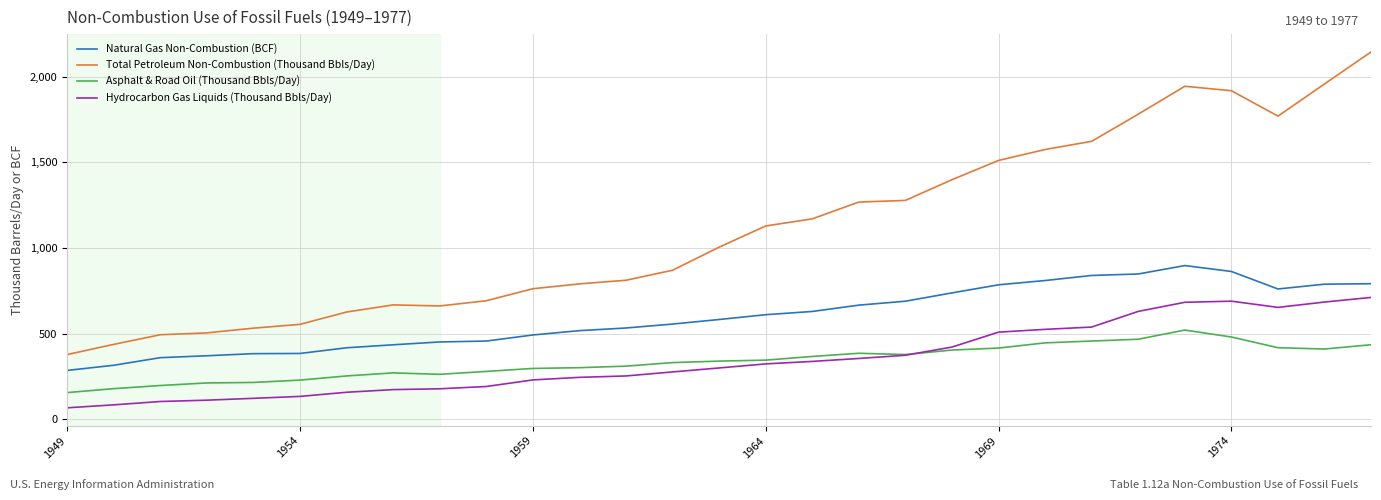

What is the highest value of the Hydrocarbon Gas Liquids (Thousand Bbls/Day) series?

712.1